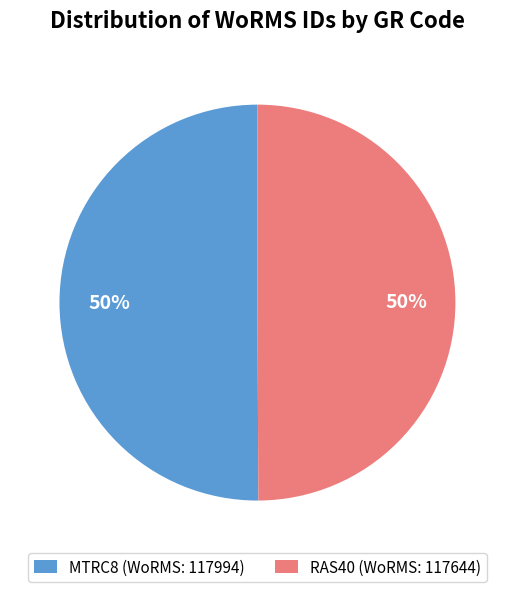

The RAS40 (WoRMS: 117644) slice represents 41% of the pie. True or false?

False